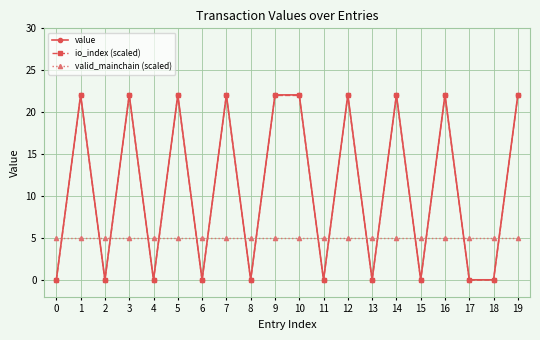

What is the value of the valid_mainchain (scaled) point at the 1st from the left?

5.0